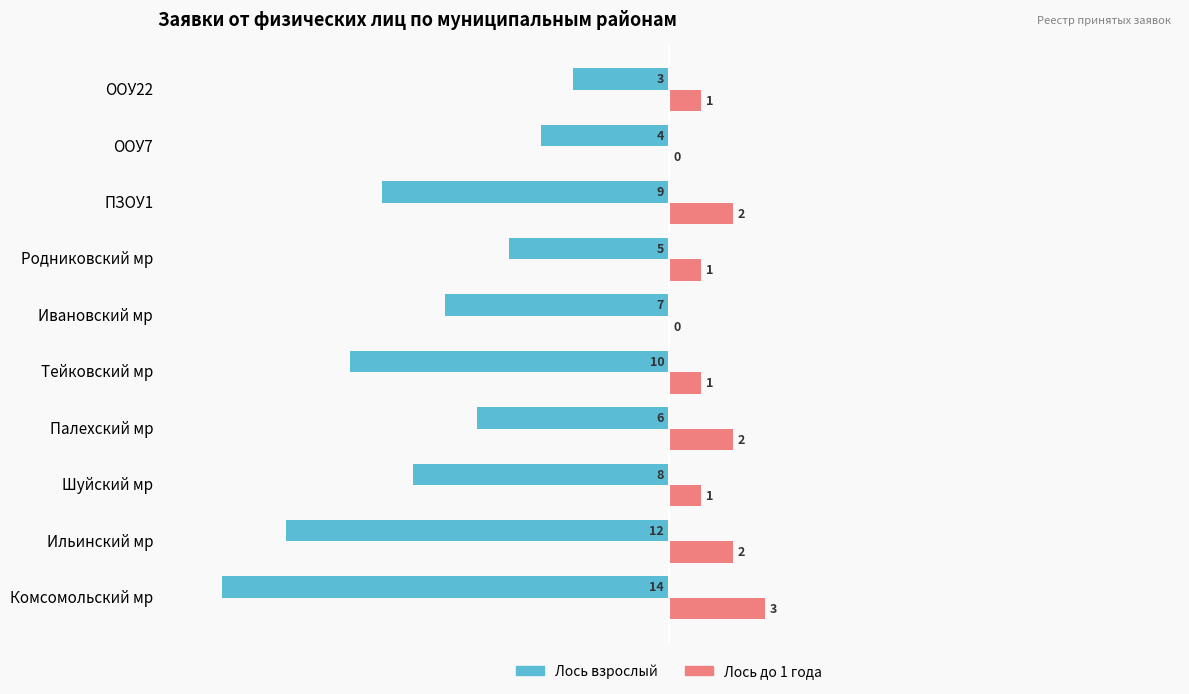

What are all the series names shown in the legend?

Лось взрослый, Лось до 1 года